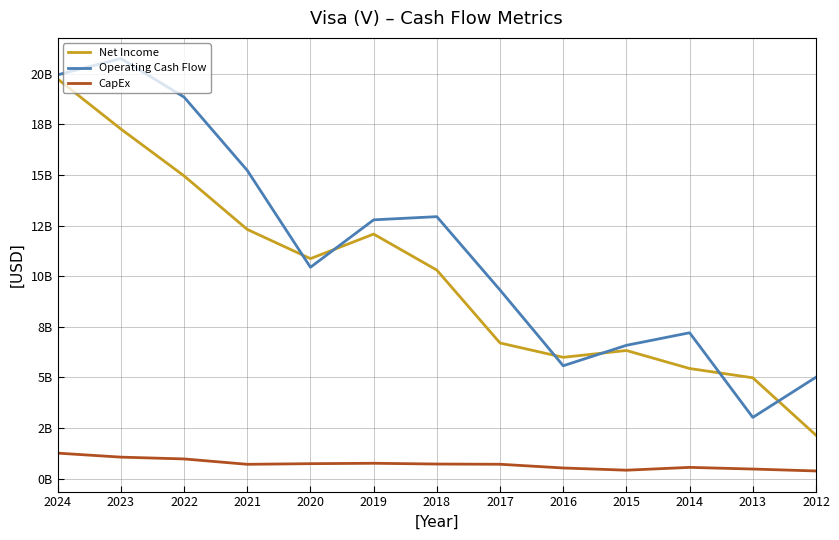

True or false: CapEx and Net Income intersect in this chart.

False